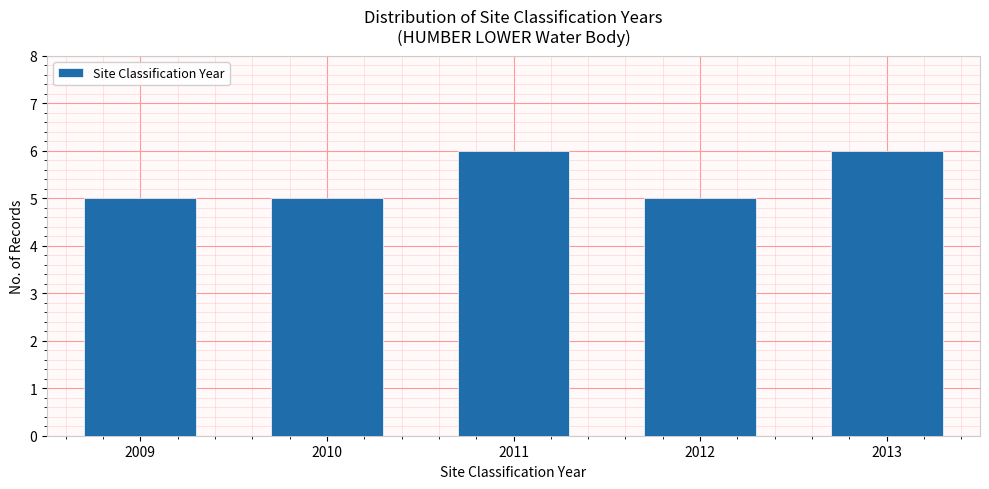

Reading left to right, extract all data points from this chart.

5	5	6	5	6